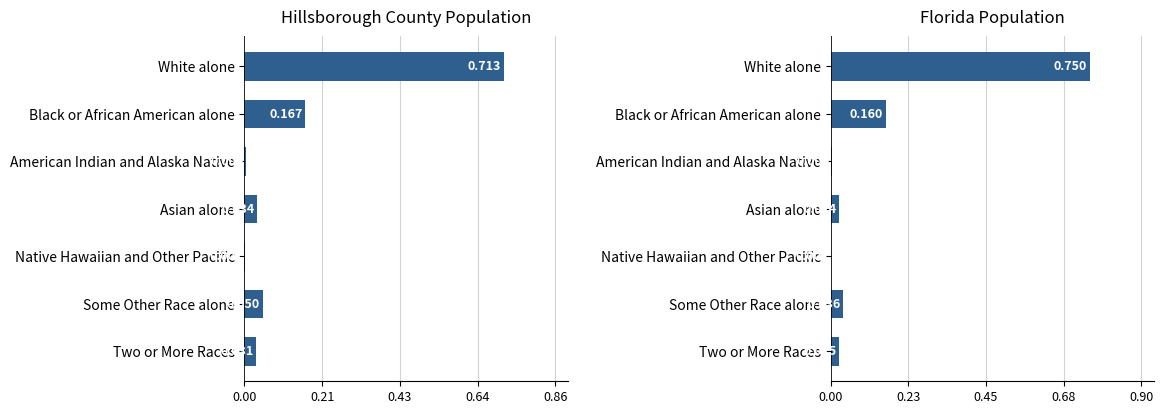

Reading left to right, extract all data points from this chart.

Hillsborough County: 0.7	0.2	0.0	0.0	0.0	0.1	0.0
Florida: 0.8	0.2	0.0	0.0	0.0	0.0	0.0